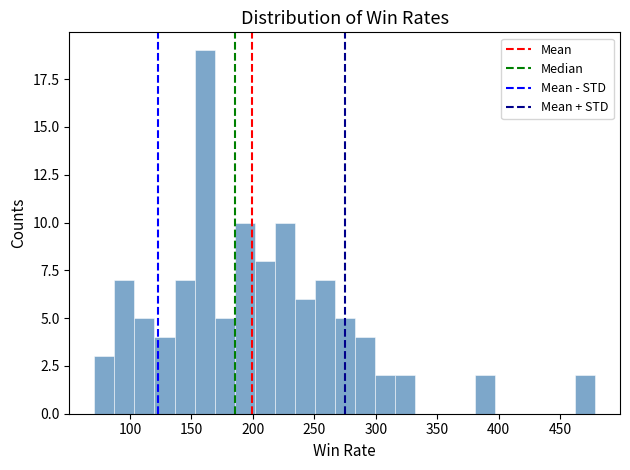

Around what value on the x-axis is the tallest bar? Give the approximate position of its centre, as read against the axis.

160